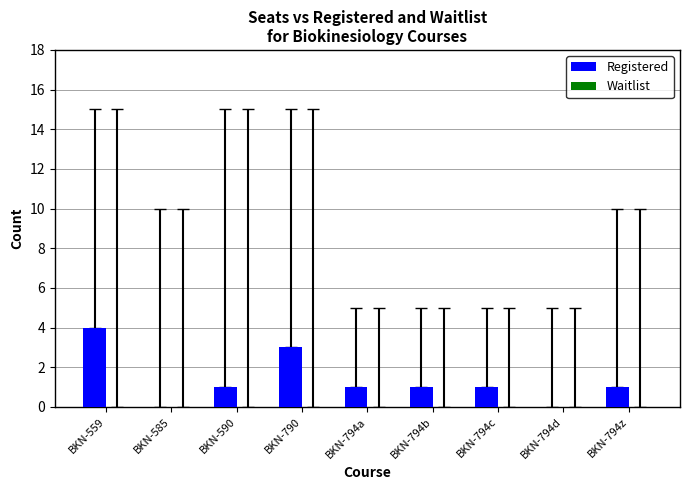

The value at BKN-794c is 0. True or false?

False